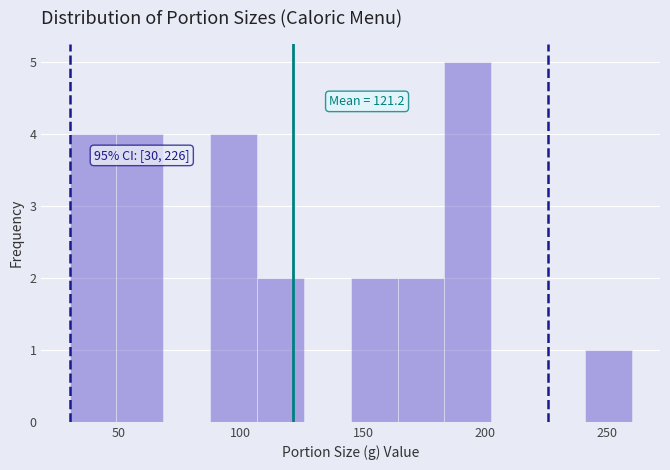

Around what value on the x-axis is the tallest bar? Give the approximate position of its centre, as read against the axis.

195